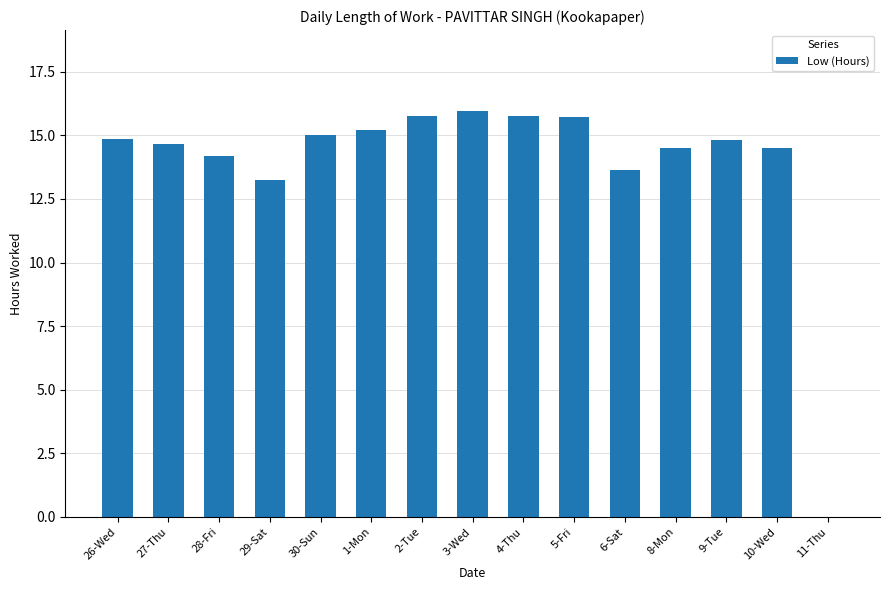

The value at 4-Thu is 21.0. True or false?

False